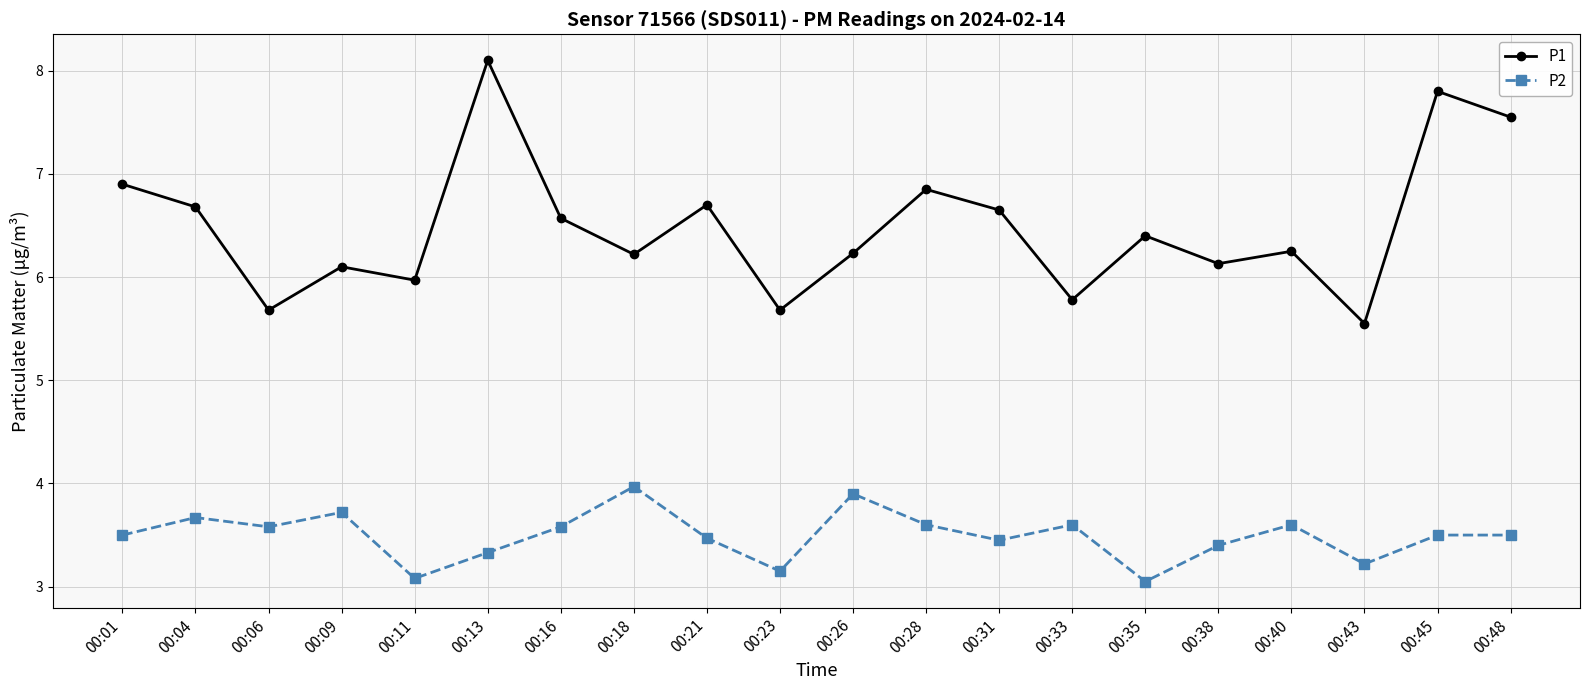

Rank the series by their average value, from lowest to highest.

P2, P1